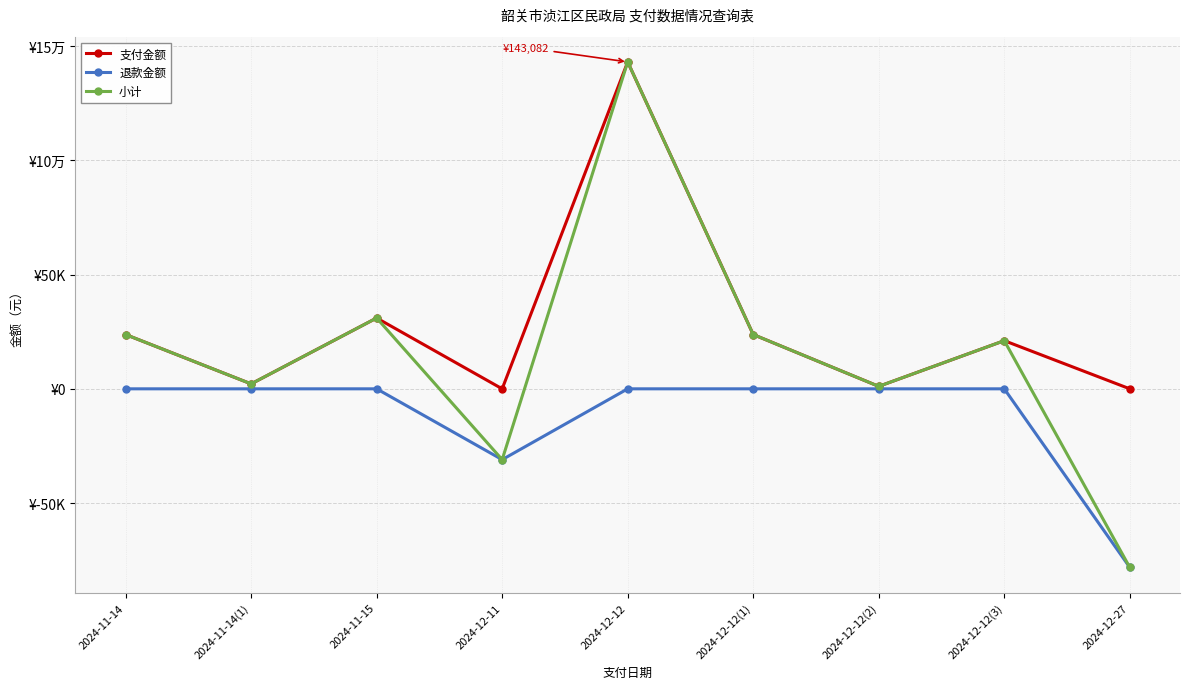

Is this an area chart (filled region under the line)?

No